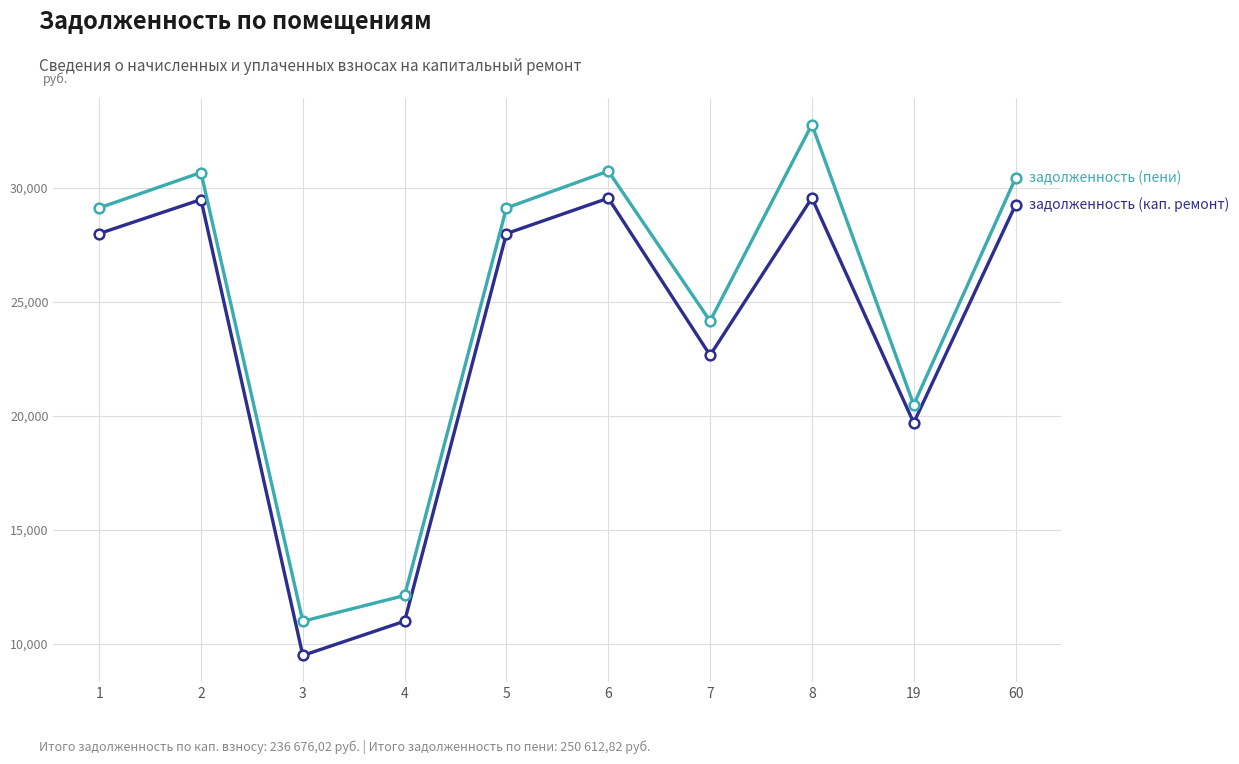

What is the difference between the highest and lowest values at 8?

3218.4